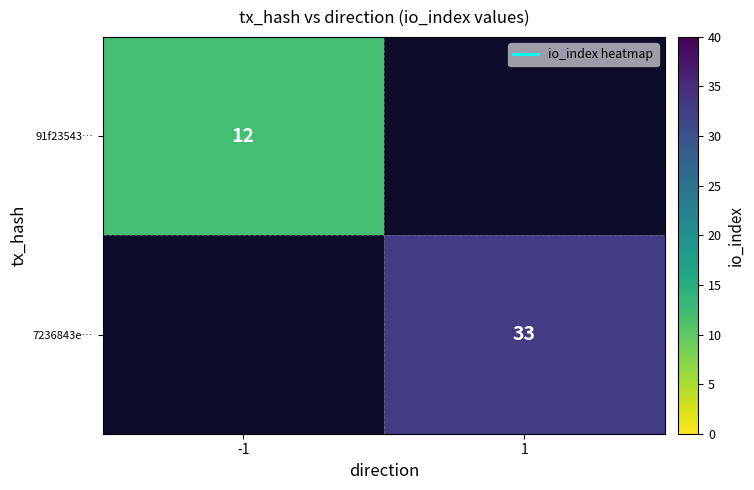

At which label does 7236843e… reach its minimum?

-1